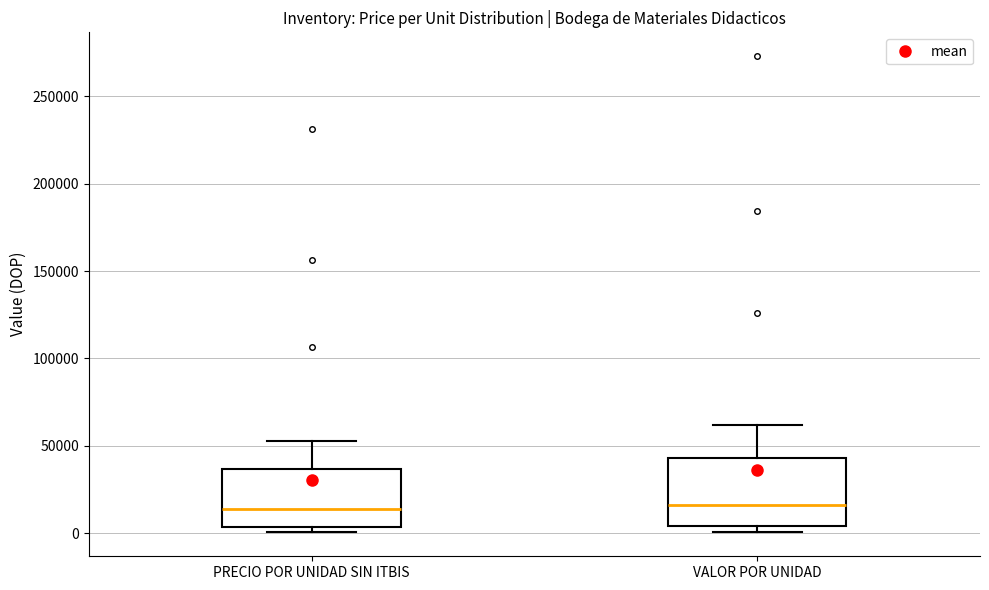

Reading left to right, read every box against the y-axis: the position of its median line, the range the box covers, and the ends of its whiskers. The values are not printed on the chart, so give them approximately, as read against the axis.

PRECIO POR UNIDAD SIN ITBIS: median 15000, box 5000 to 35000, whiskers 0 to 55000
VALOR POR UNIDAD: median 15000, box 5000 to 45000, whiskers 0 to 60000